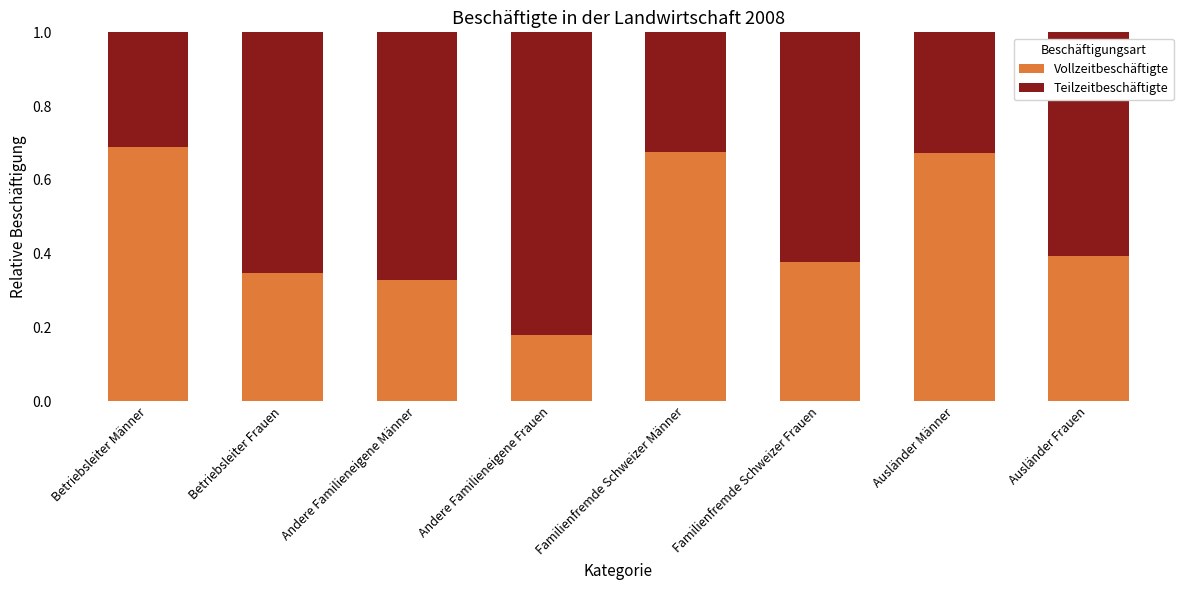

How many Vollzeitbeschäftigte values are between 0 and 1?

8